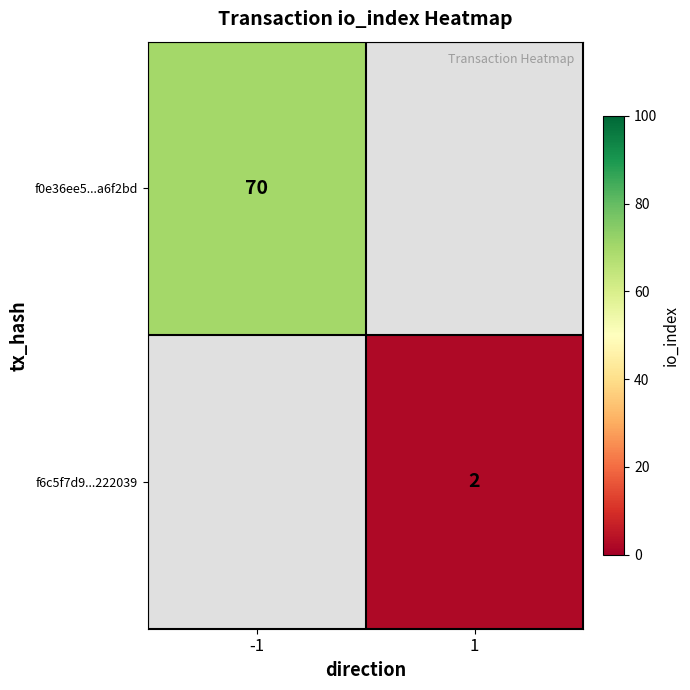

Is it true that f6c5f7d9...222039 equals 3 at 1?

False